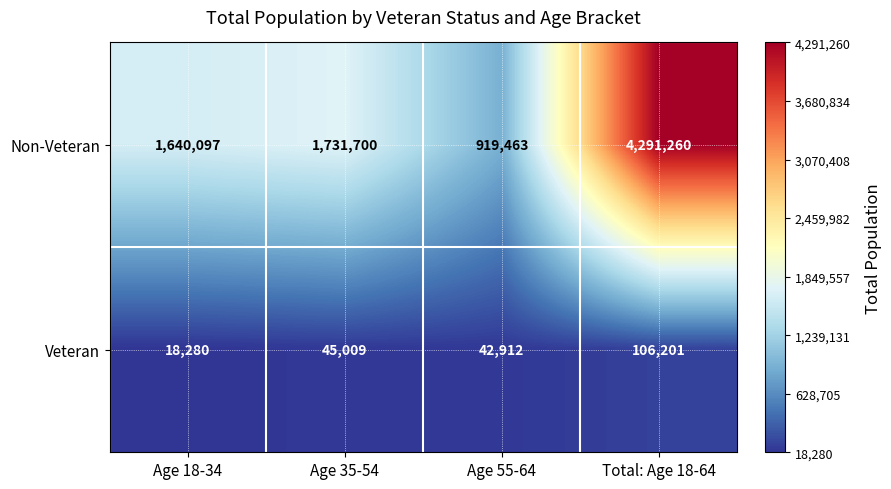

At Age 55-64, list the series in order from smallest to largest.

Veteran, Non-Veteran